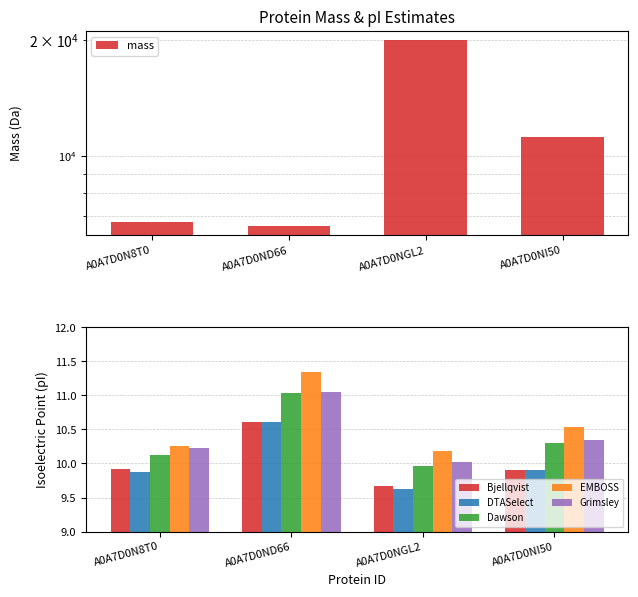

The Grimsley series shows 17.3 at A0A7D0NGL2. True or false?

False